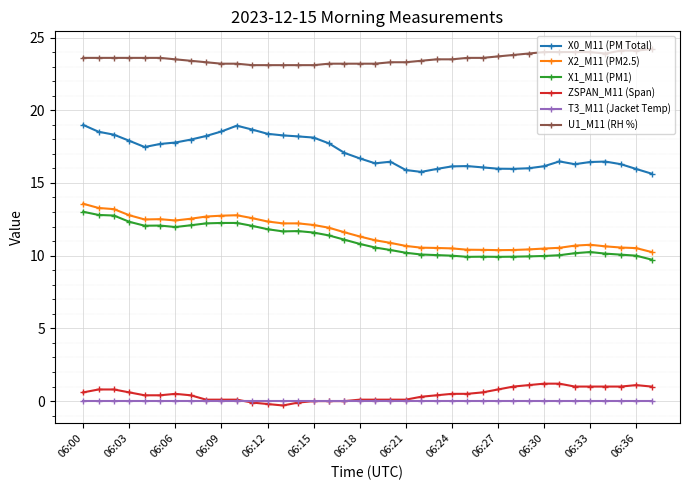

Does the chart display data point markers on the line(s)?

Yes